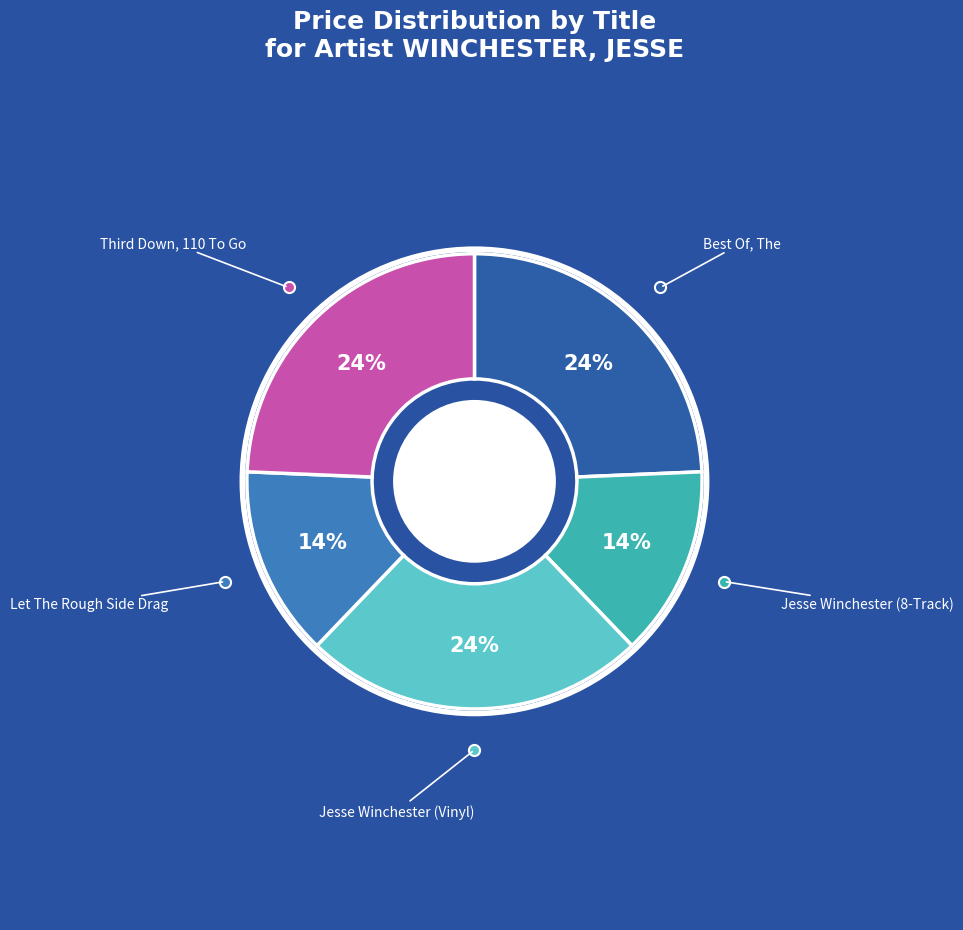

Does any single category account for the majority?

No